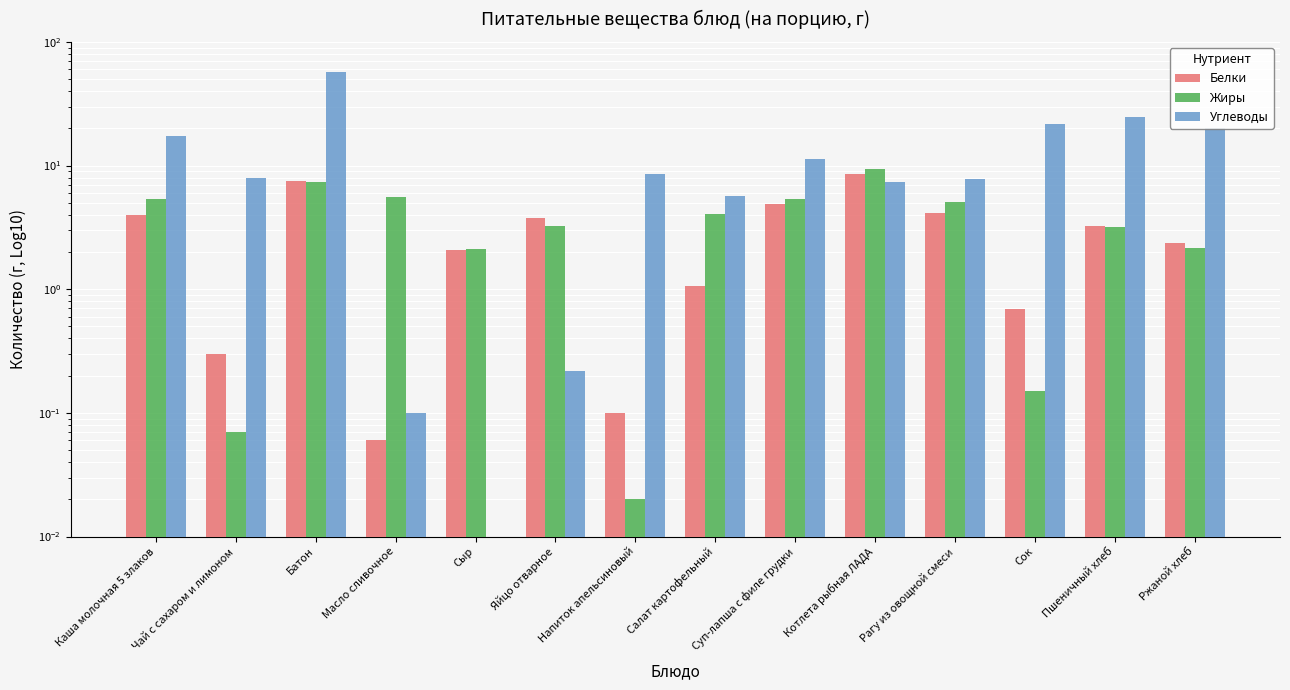

Which series has the widest spread of values?

Углеводы